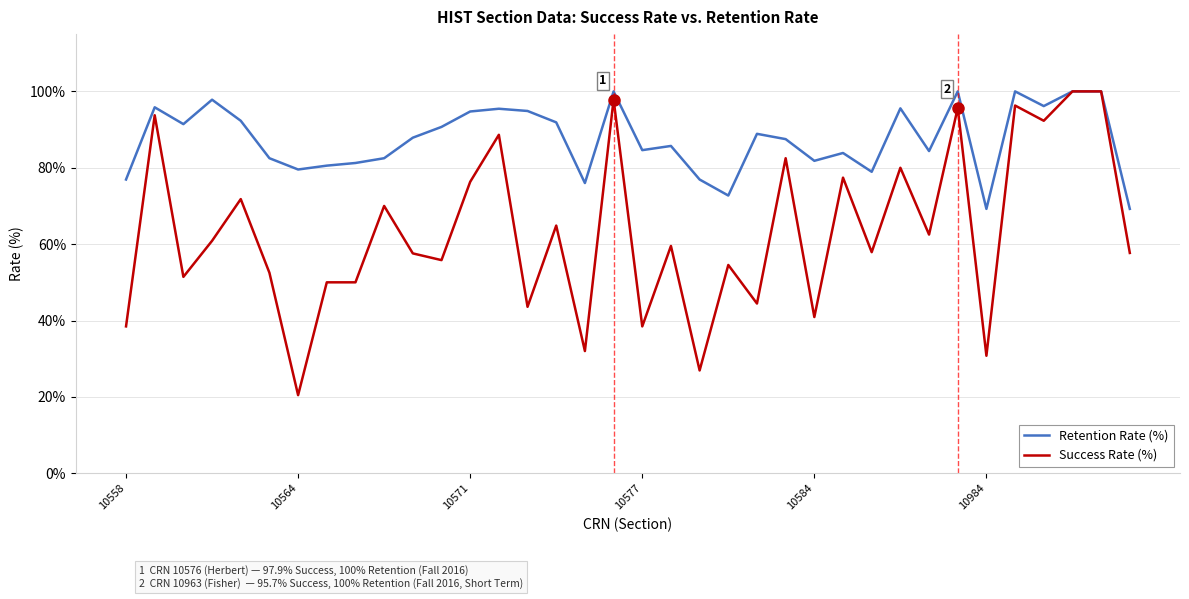

Which series has the largest range (max minus min)?

Success Rate (%)